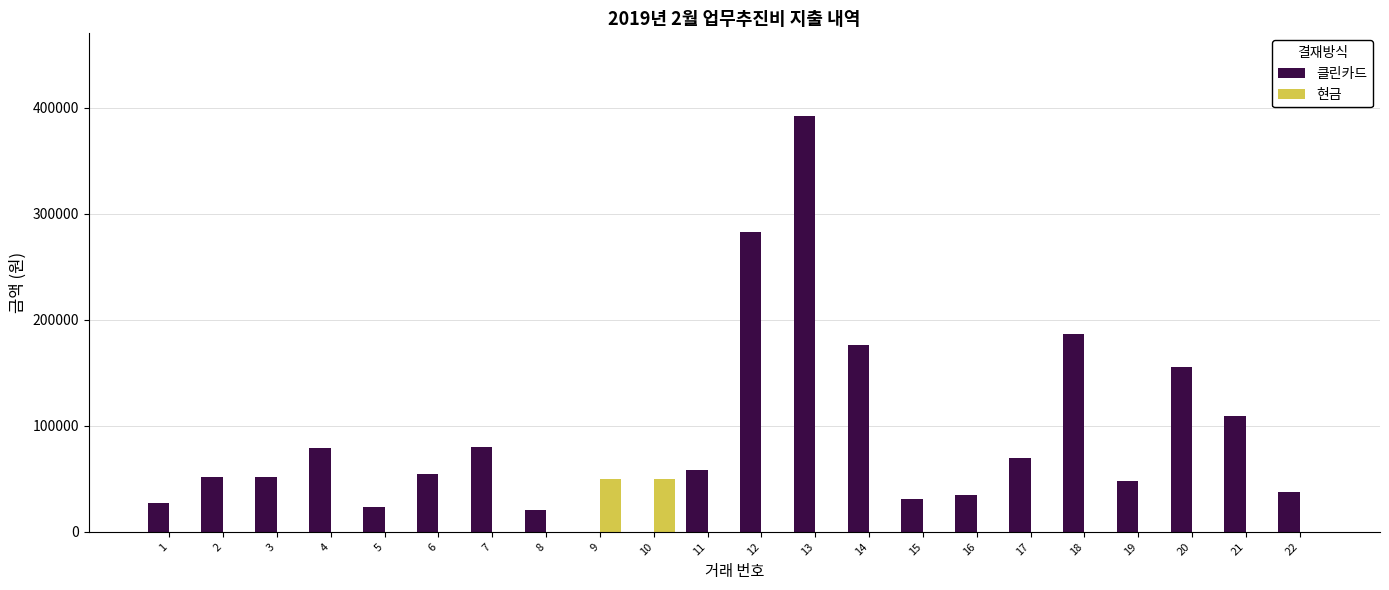

What is the greatest value displayed?

392000